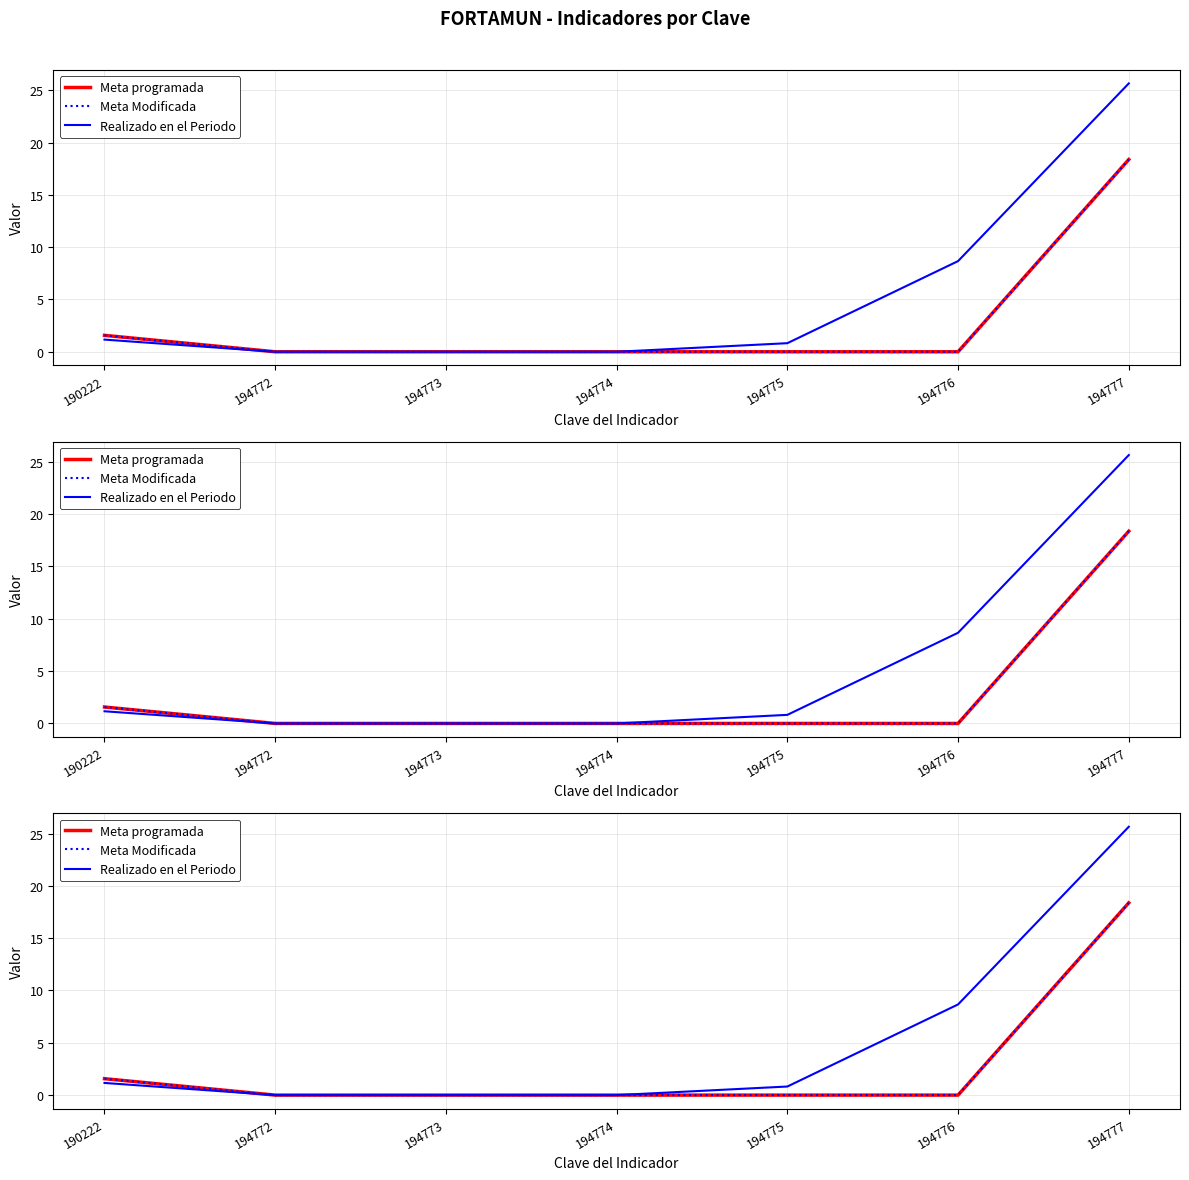

What is the greatest value displayed?

25.6